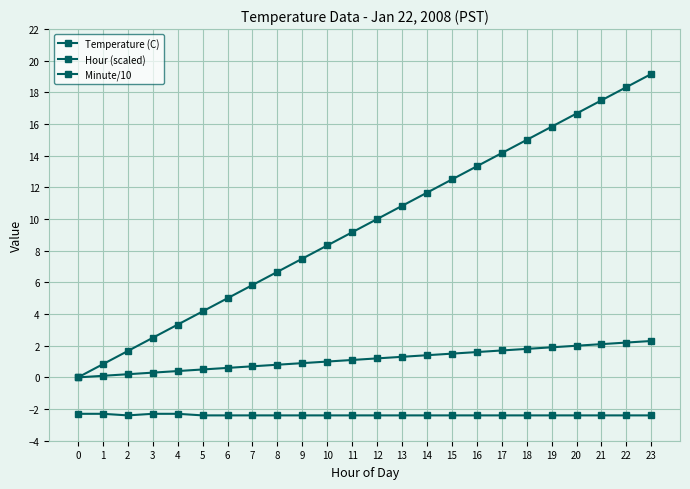

How many distinct data groups are displayed?

3